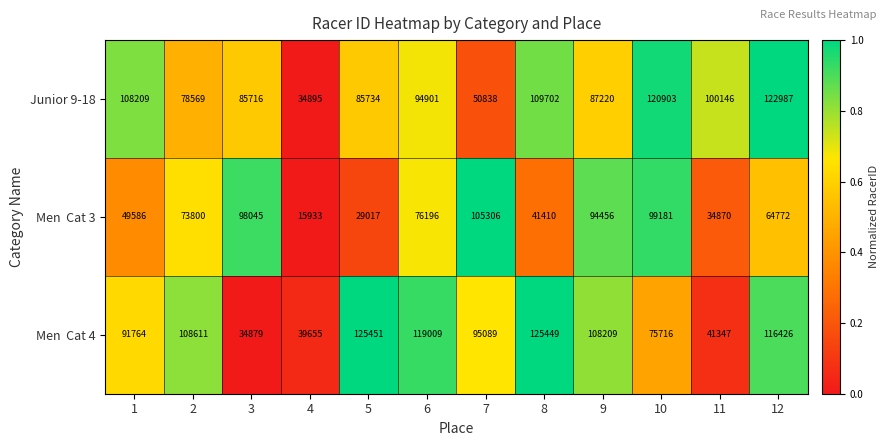

At how many categories does at least one series exceed 107311?

8